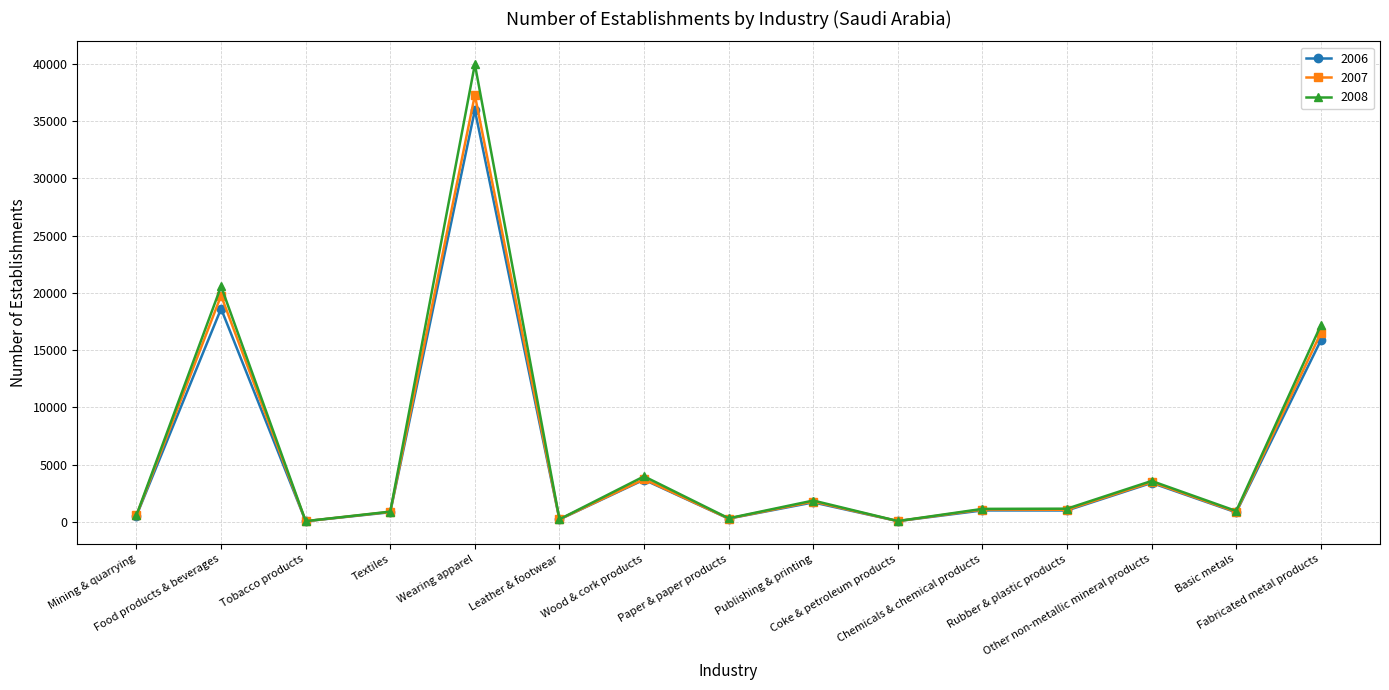

How many lines are shown in the chart?

3